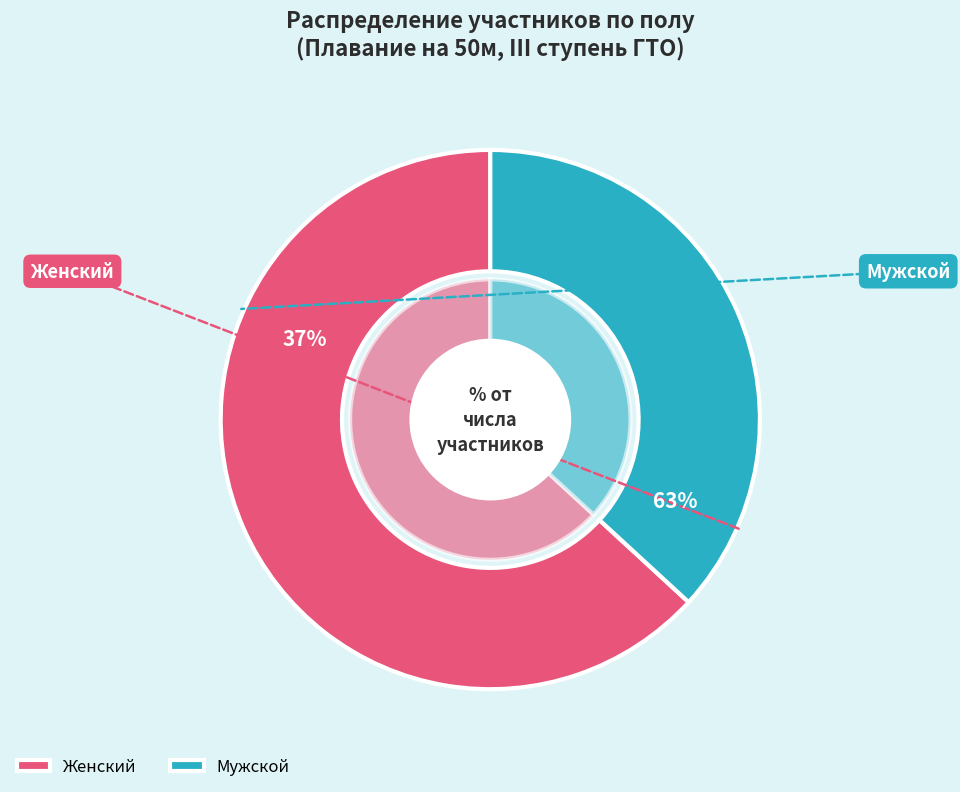

Rank the categories by value from lowest to highest.

Мужской, Женский